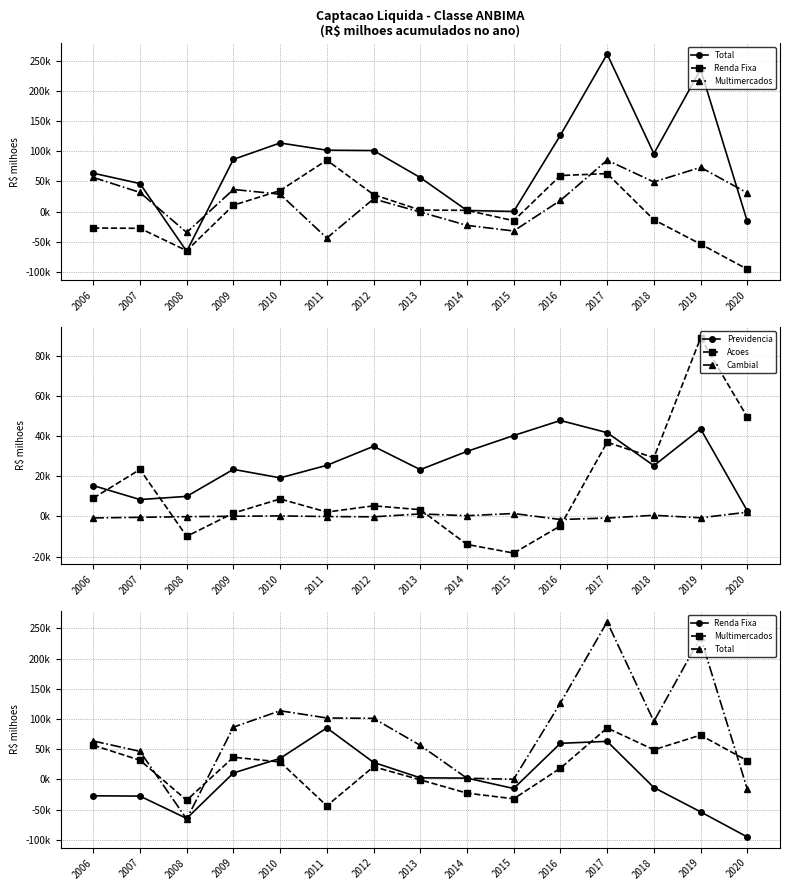

What is the difference between the maximum and minimum values in the Acoes series?

107175.6